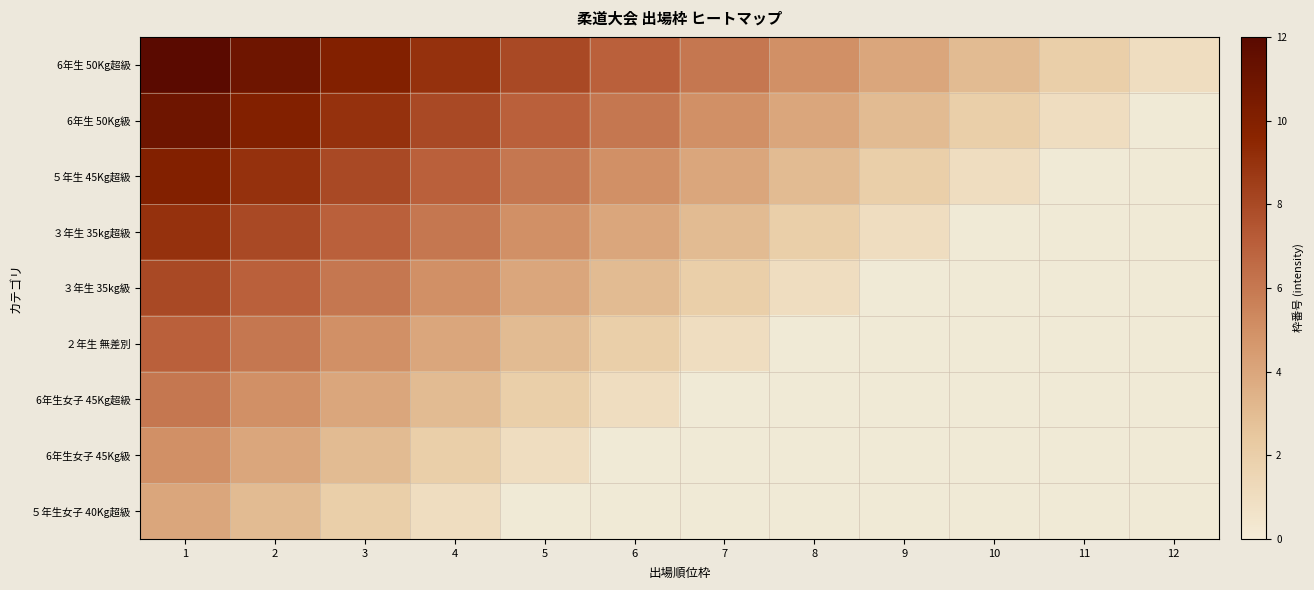

At which label does ３年生 35kg級 reach its peak?

1